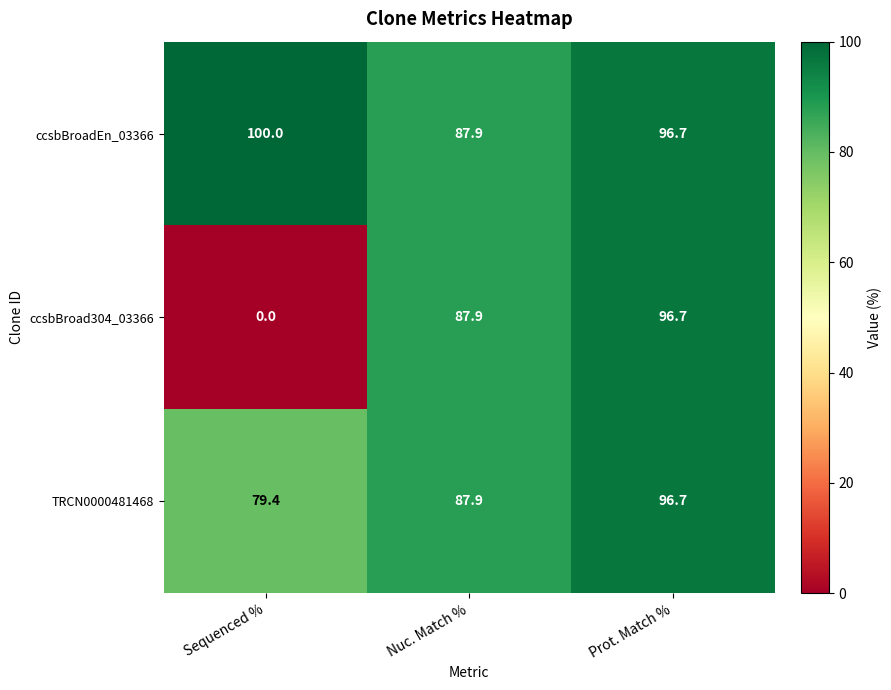

Which series has the widest spread of values?

ccsbBroad304_03366